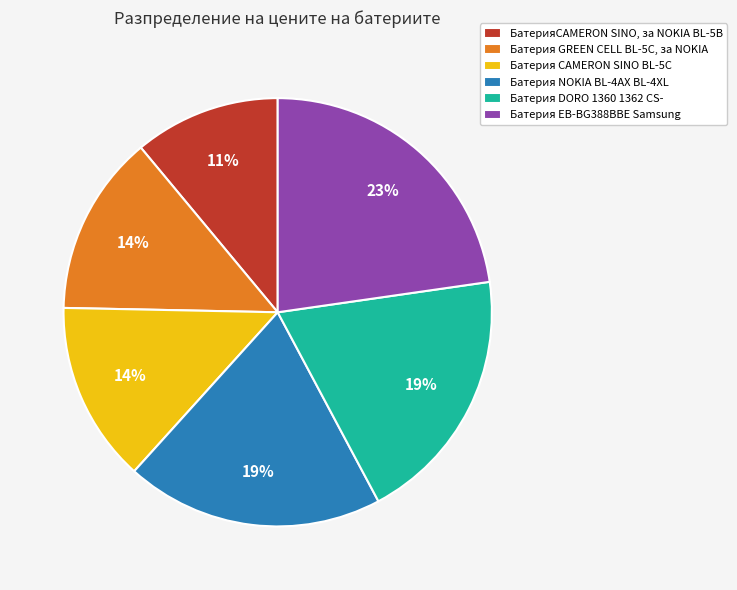

Does Батерия EB-BG388BBE Samsung account for over 50% of the chart?

No